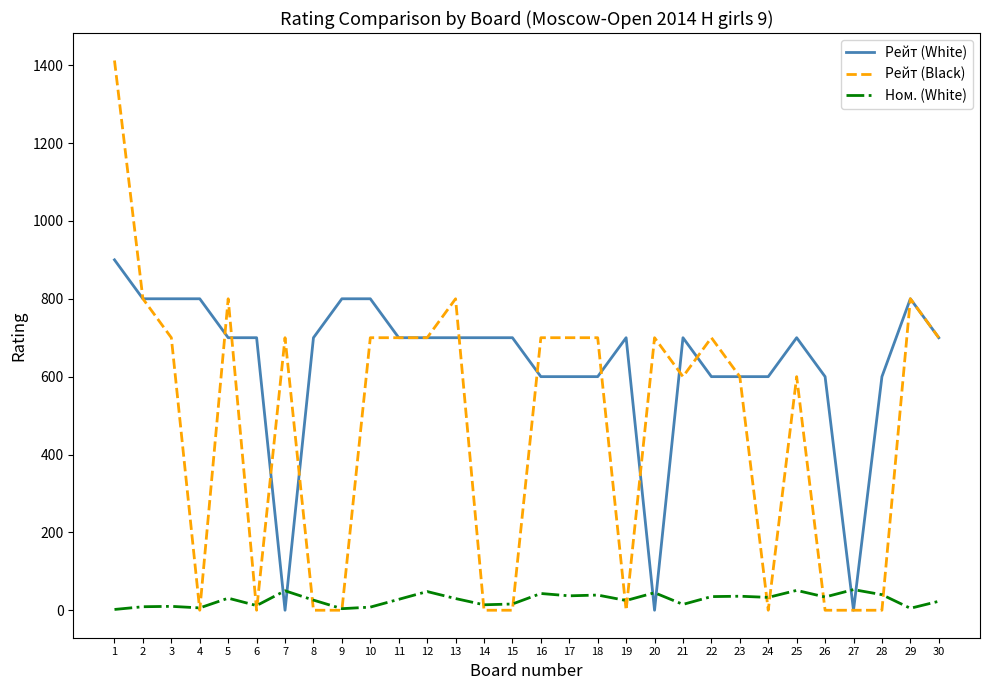

What is the total value across all series at 1?

2314